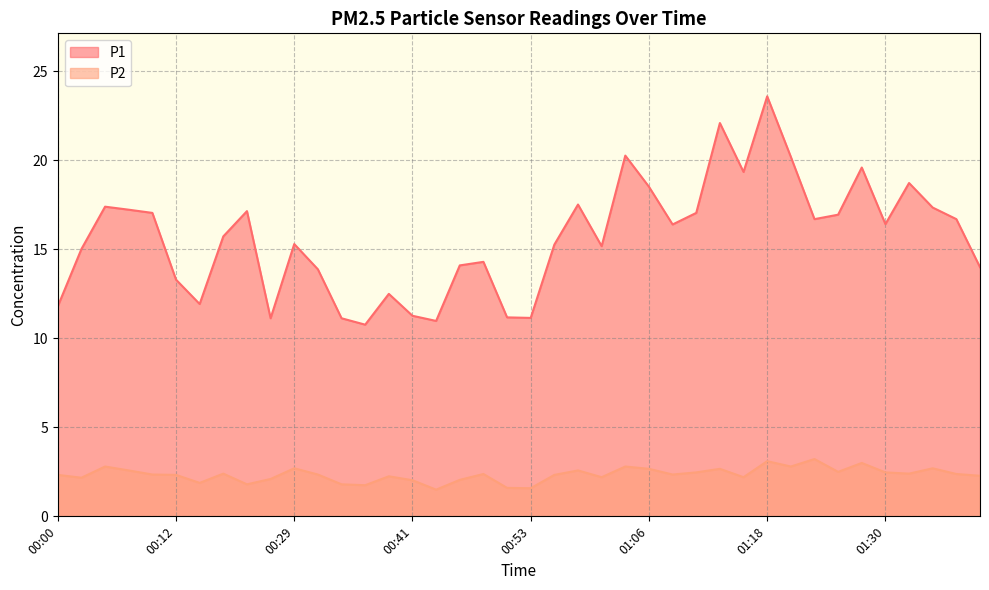

Reading right to left, transcribe all the data shown in this chart.

P1: 14.0	16.7	17.4	18.7	16.4	19.6	16.9	16.7	20.2	23.6	19.4	22.1	17.1	16.4	18.5	20.3	15.2	17.5	15.3	11.2	11.2	14.3	14.1	11.0	11.3	12.5	10.8	11.1	13.9	15.3	11.1	17.1	15.7	11.9	13.3	17.1	17.2	17.4	15.0	11.8
P2: 2.3	2.4	2.7	2.4	2.5	3.0	2.5	3.2	2.8	3.1	2.2	2.7	2.5	2.4	2.7	2.8	2.2	2.6	2.3	1.6	1.6	2.4	2.0	1.5	2.0	2.2	1.8	1.8	2.4	2.7	2.1	1.8	2.4	1.9	2.3	2.4	2.6	2.8	2.2	2.3